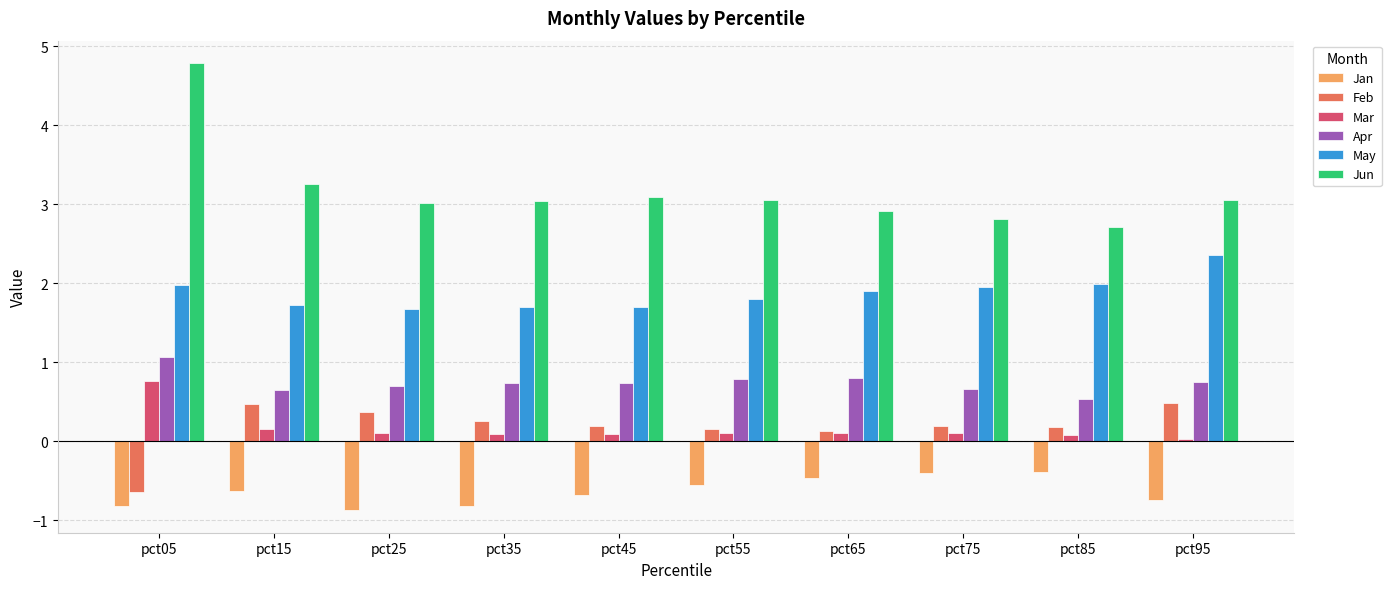

The value of Jun at pct35 is 4.6. True or false?

False